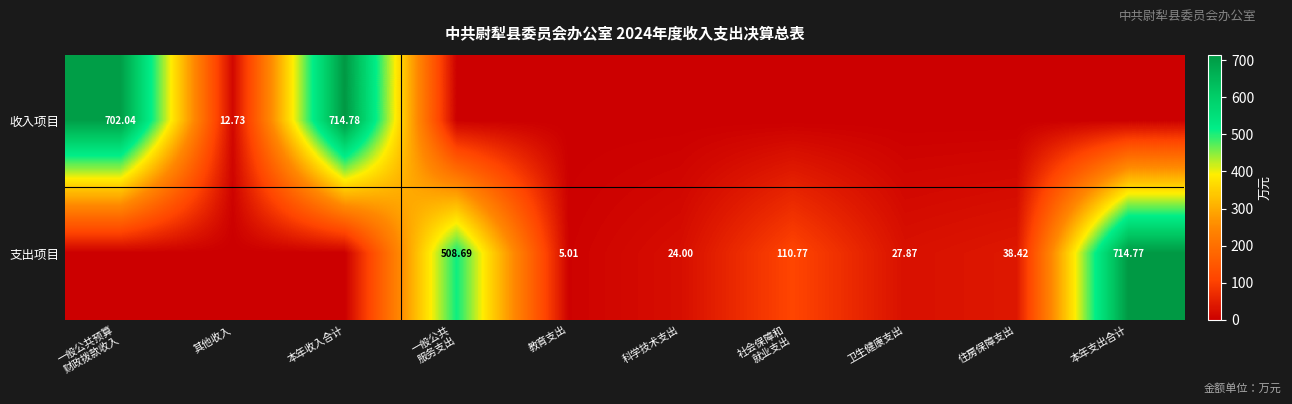

The 支出项目 series shows 0.0 at 其他收入. True or false?

True